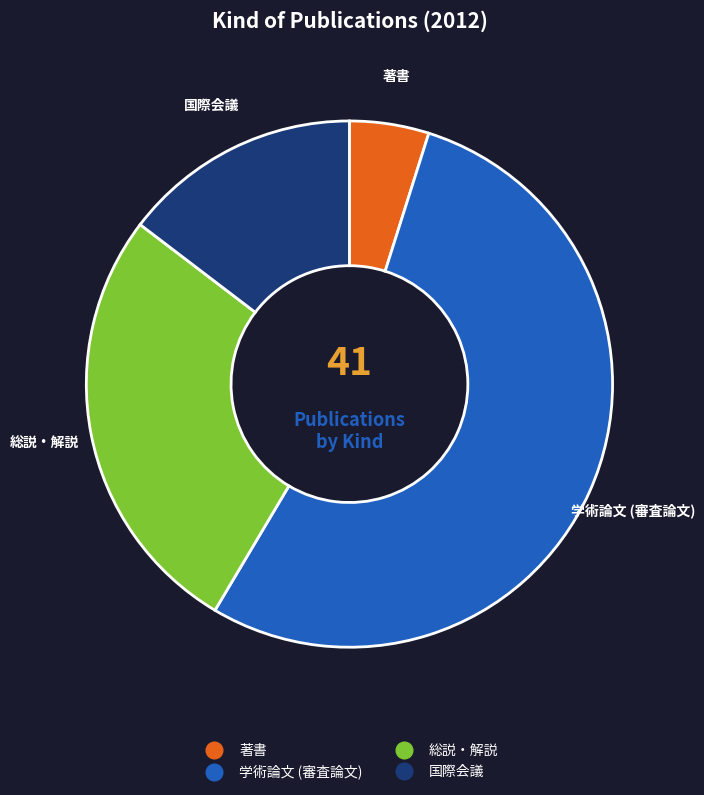

Which slice is the smallest?

著書